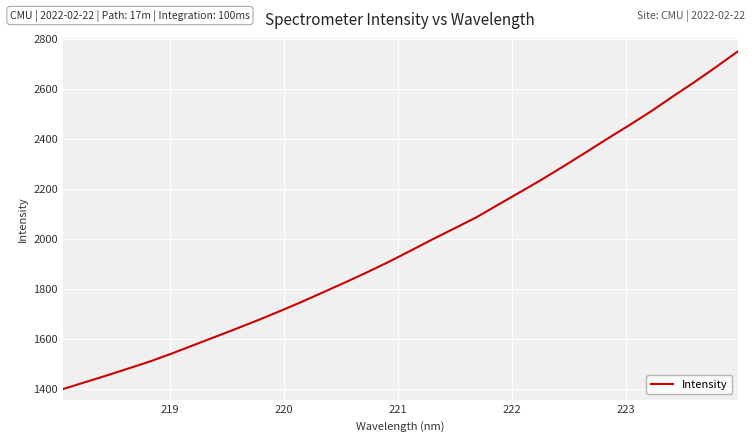

What is the greatest value displayed?

2748.1